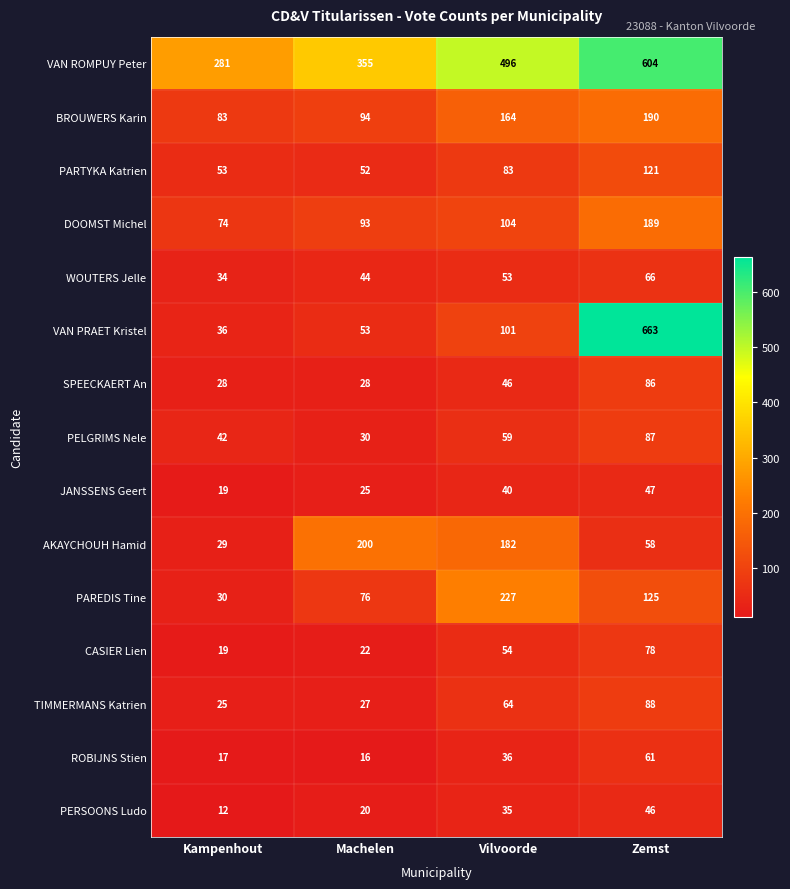

Which label corresponds to the smallest value in the chart?

Kampenhout